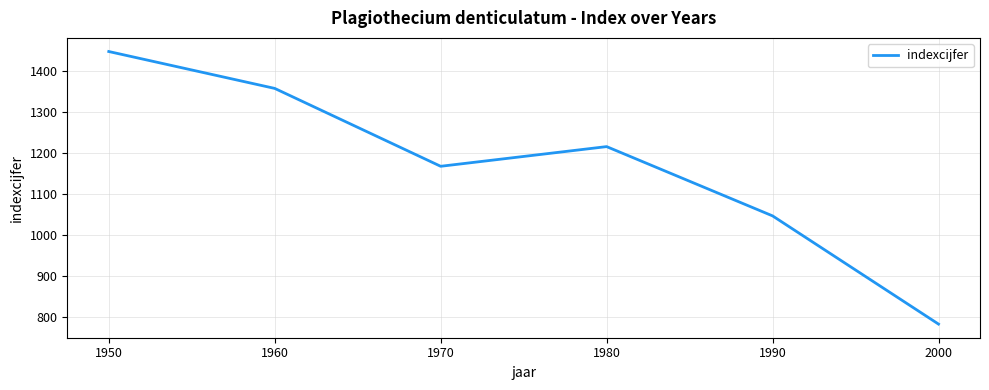

Approximately how many times larger is the value at 1950 compared to 1960?

1.1